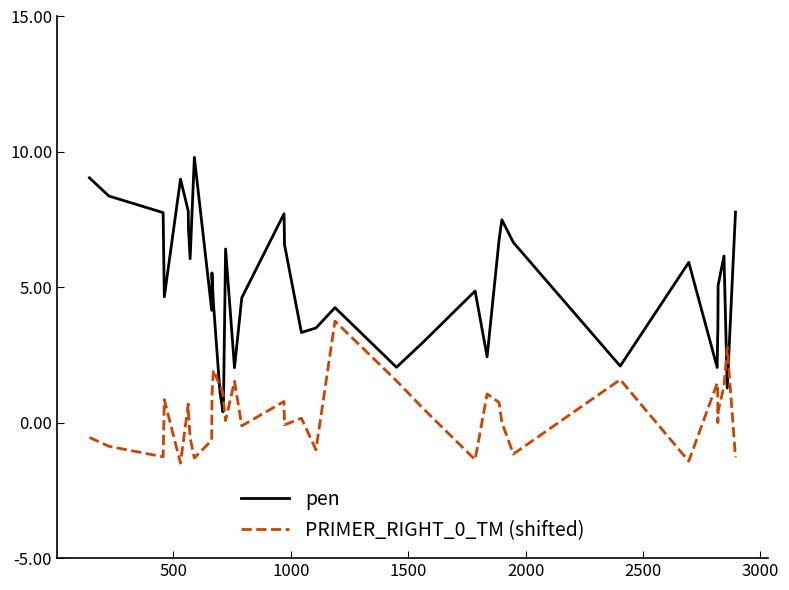

Which series has the largest total across all categories?

pen